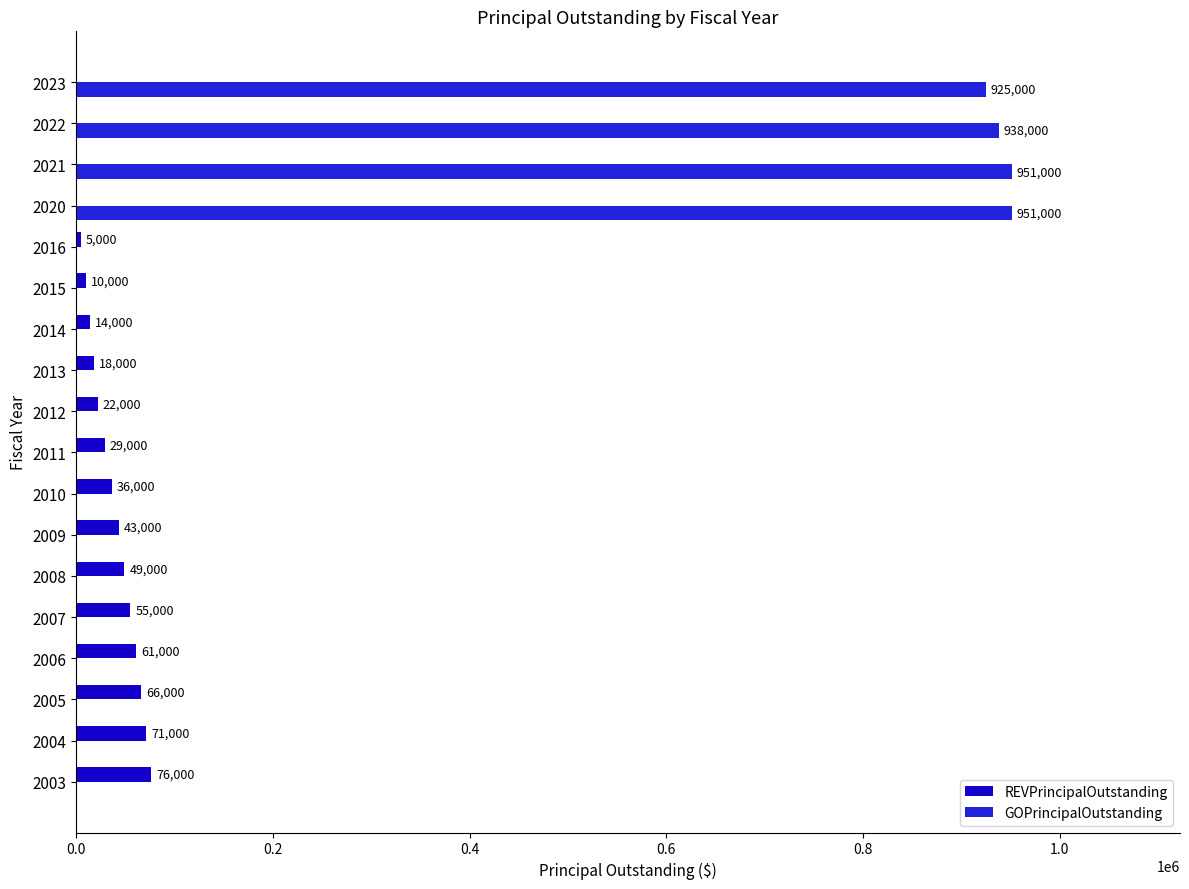

Which series changed the most between 2005 and 2007?

REVPrincipalOutstanding